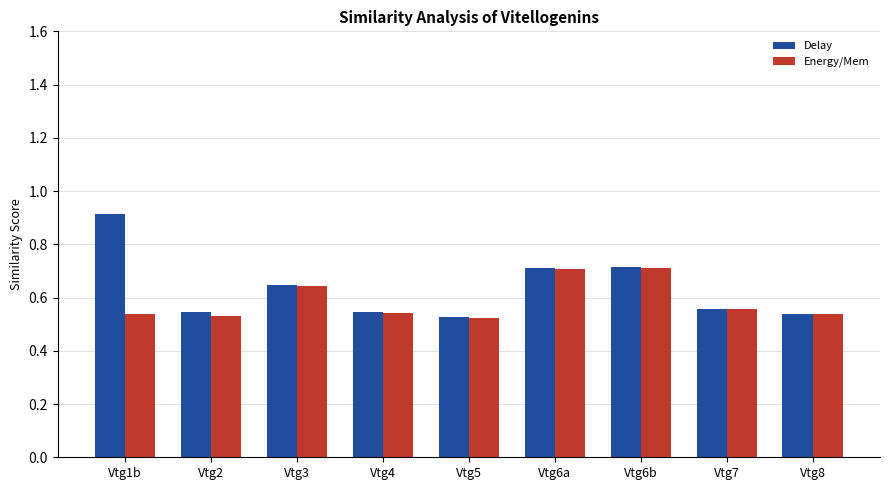

What is the label of the 5th bar from the right?

Vtg5